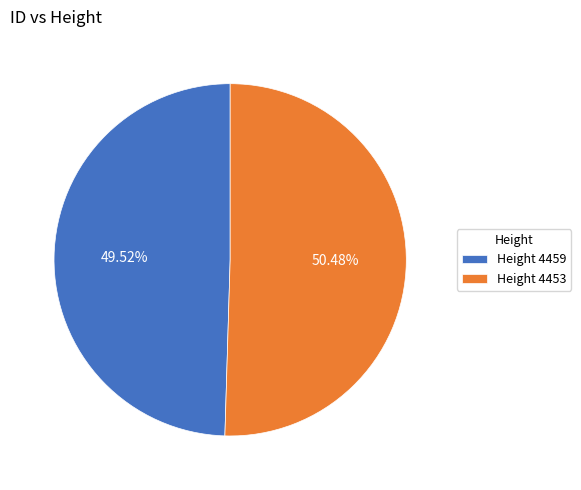

Does any single category account for the majority?

Yes